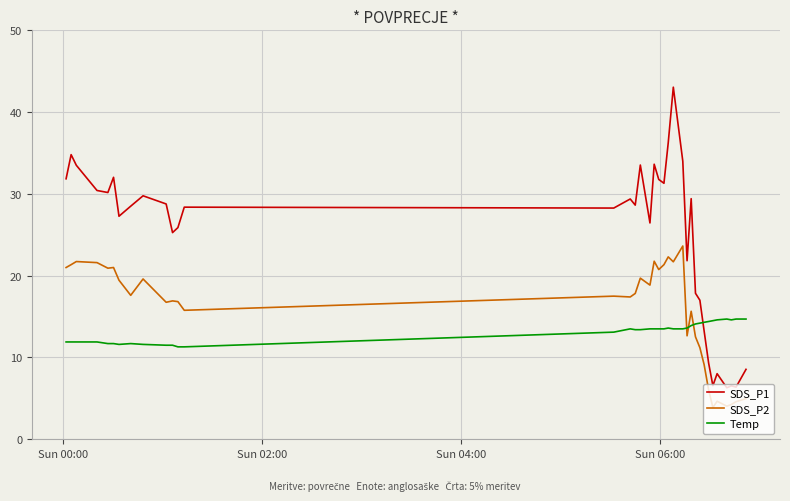

Rank the series by their maximum value, from lowest to highest.

Temp, SDS_P2, SDS_P1